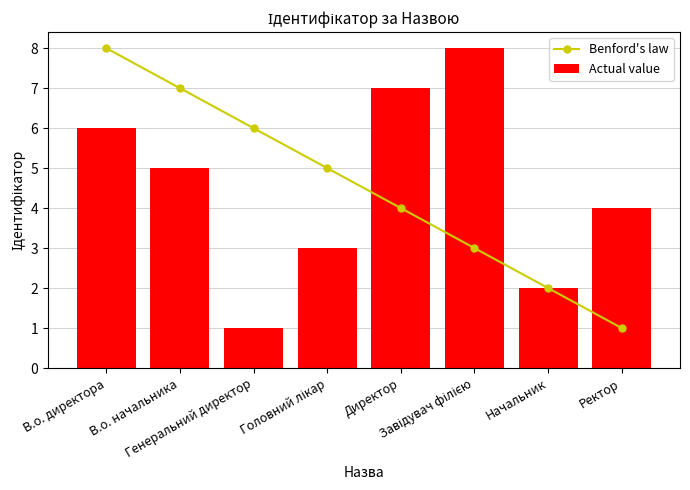

What is the sum of the Actual value values at Ректор and Начальник?

6